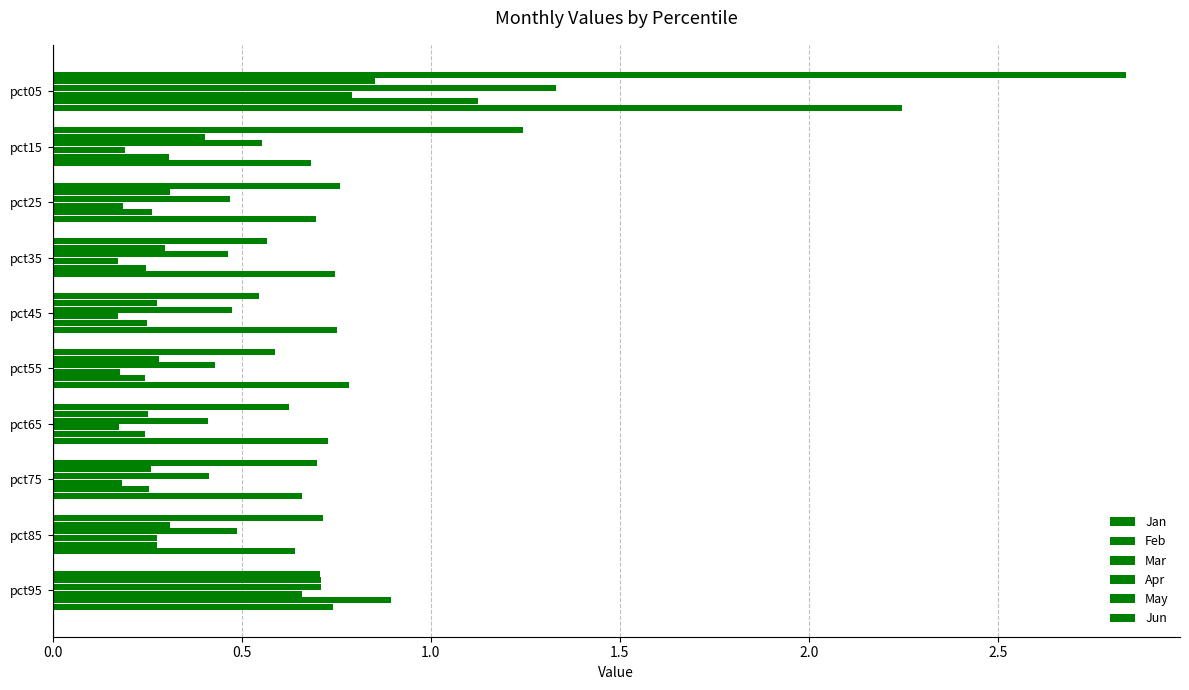

How many series are shown in this chart?

6